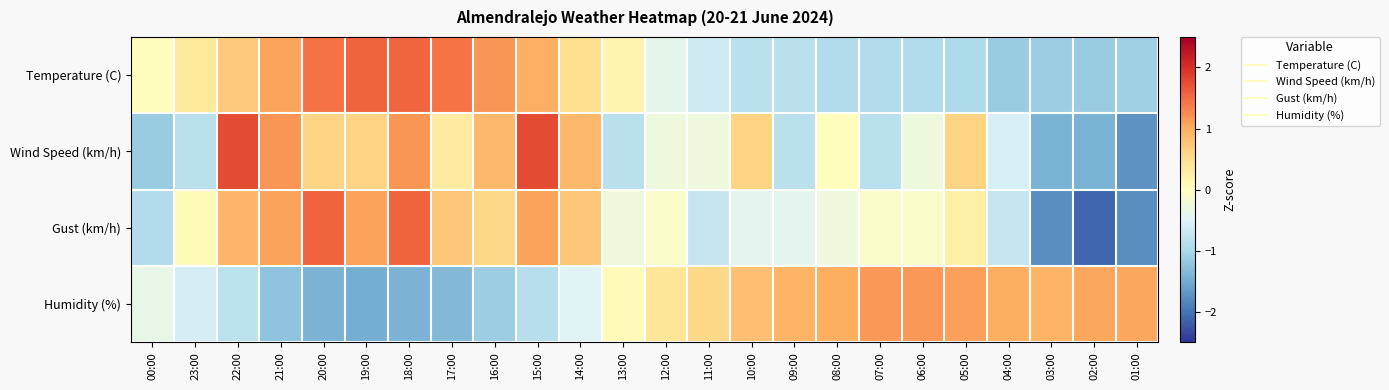

At which category is the sum across all series the highest?

15:00